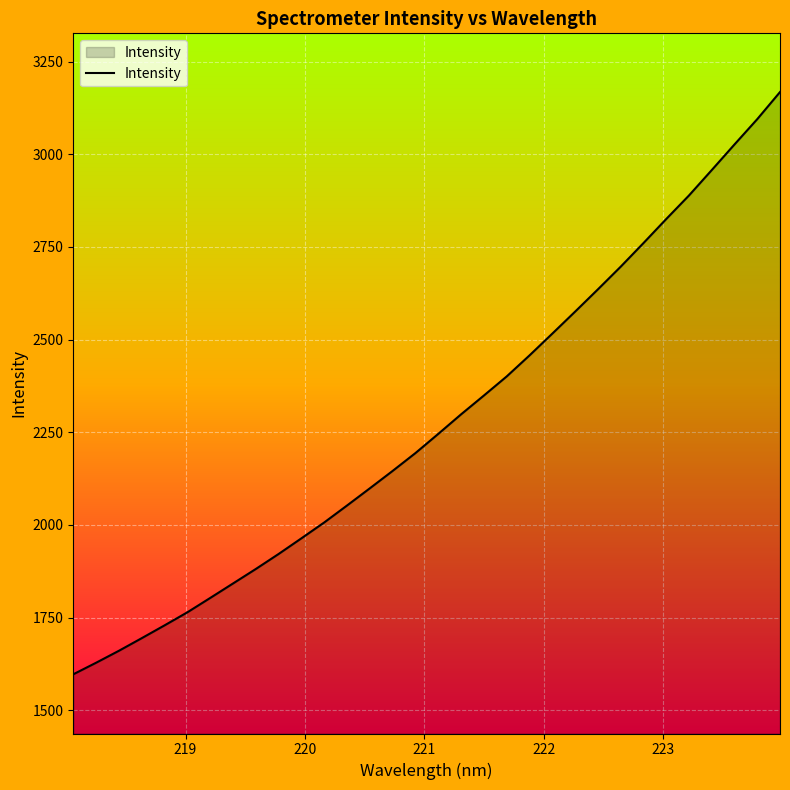

Does the chart have visible grid lines?

Yes